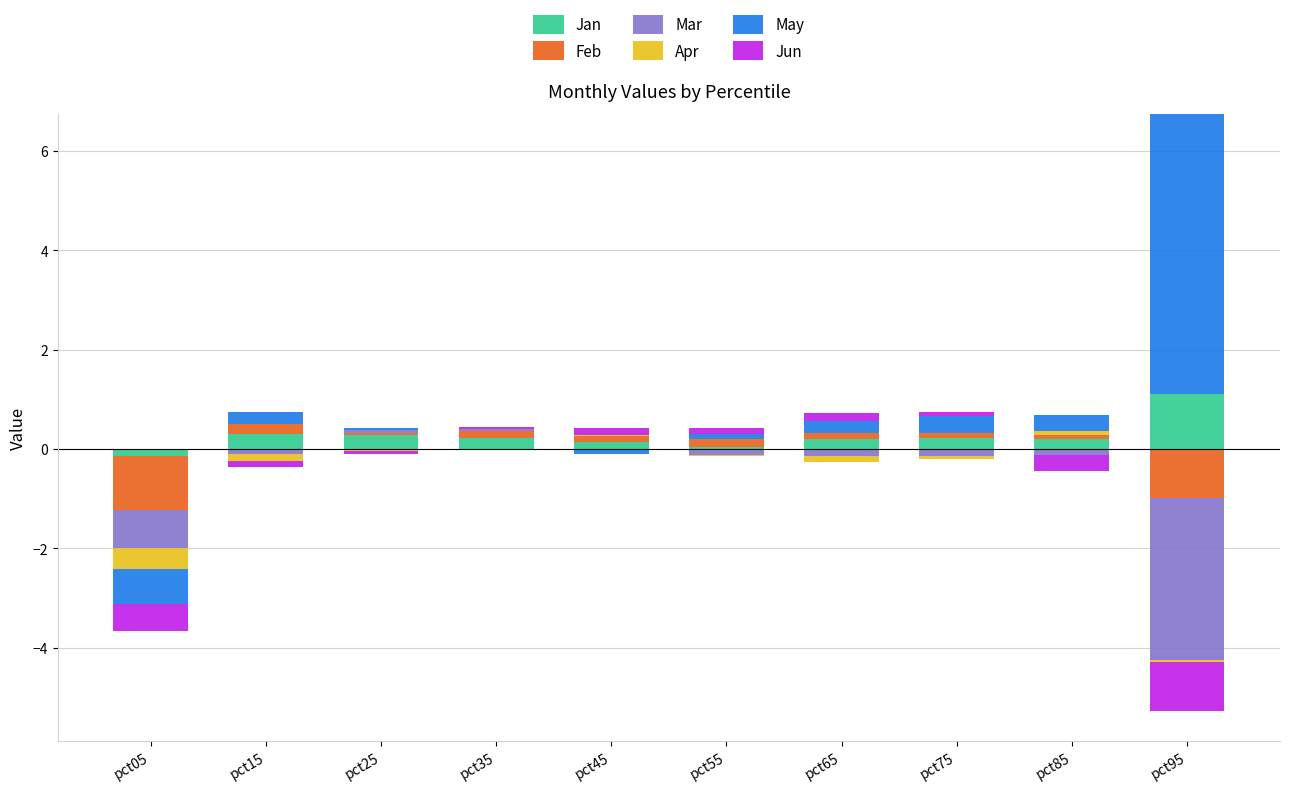

At how many categories does at least one series exceed 3?

1